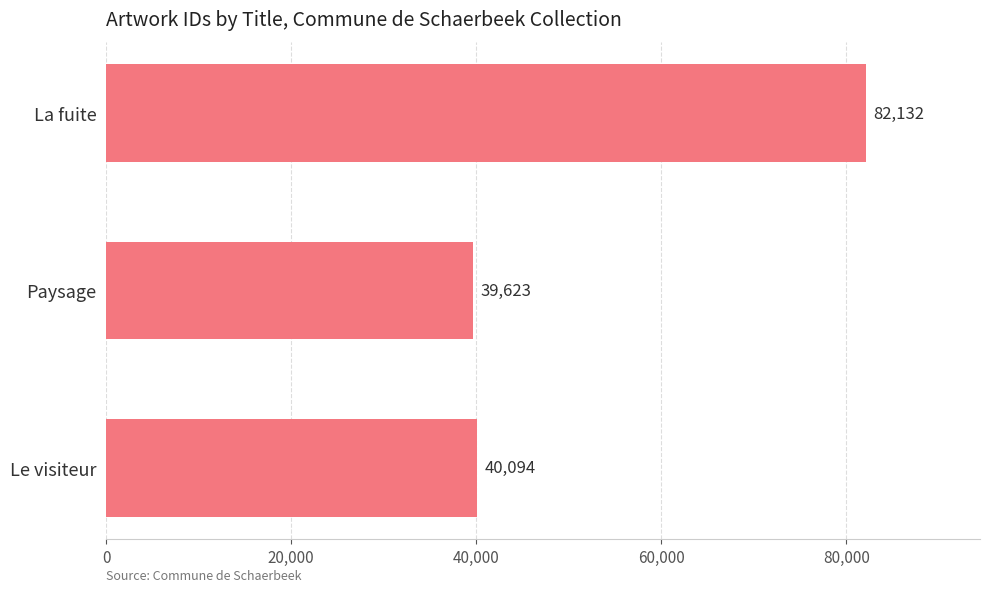

At which label is the value closest to 60877?

Le visiteur